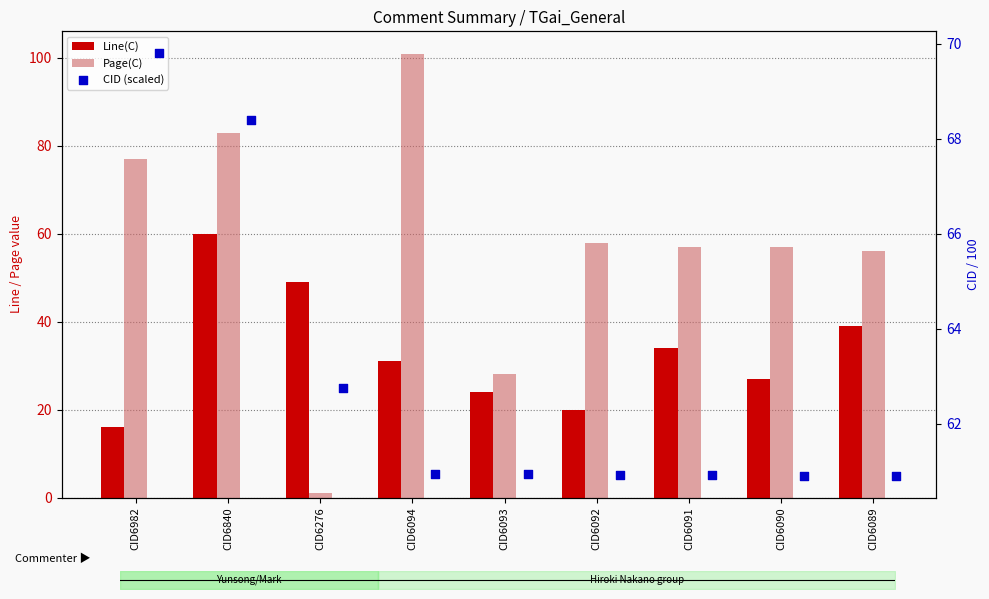

At which category is the sum across all series the highest?

CID6840